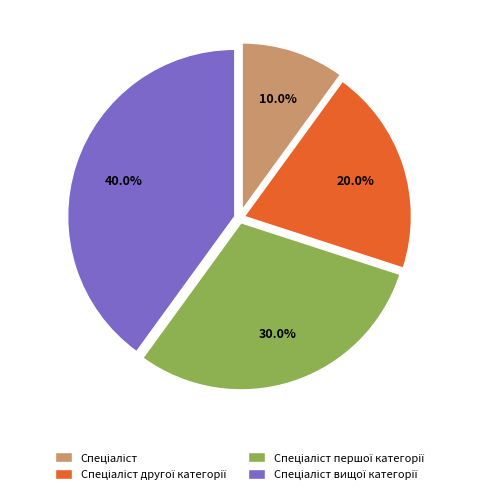

Is there any slice that represents more than half of the pie?

No